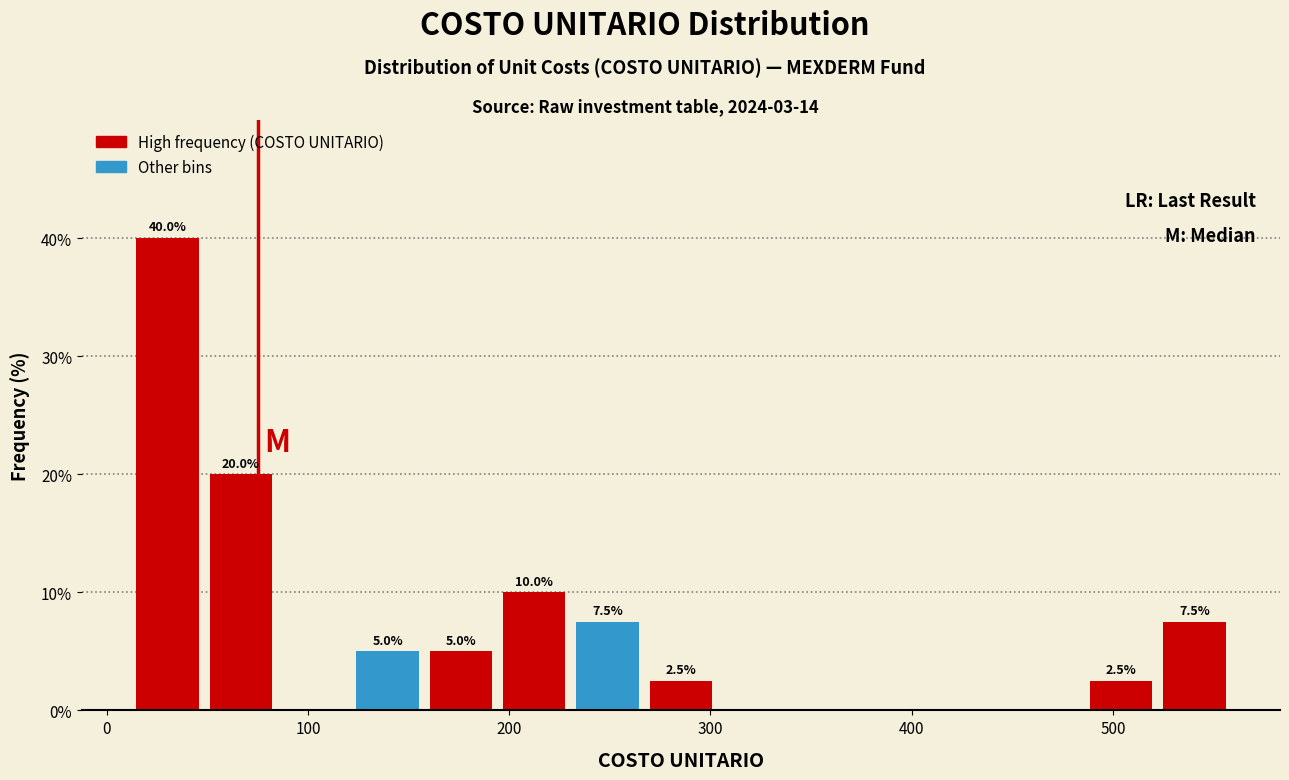

Read against the x-axis, roughly where is the centre of the tallest bar?

30